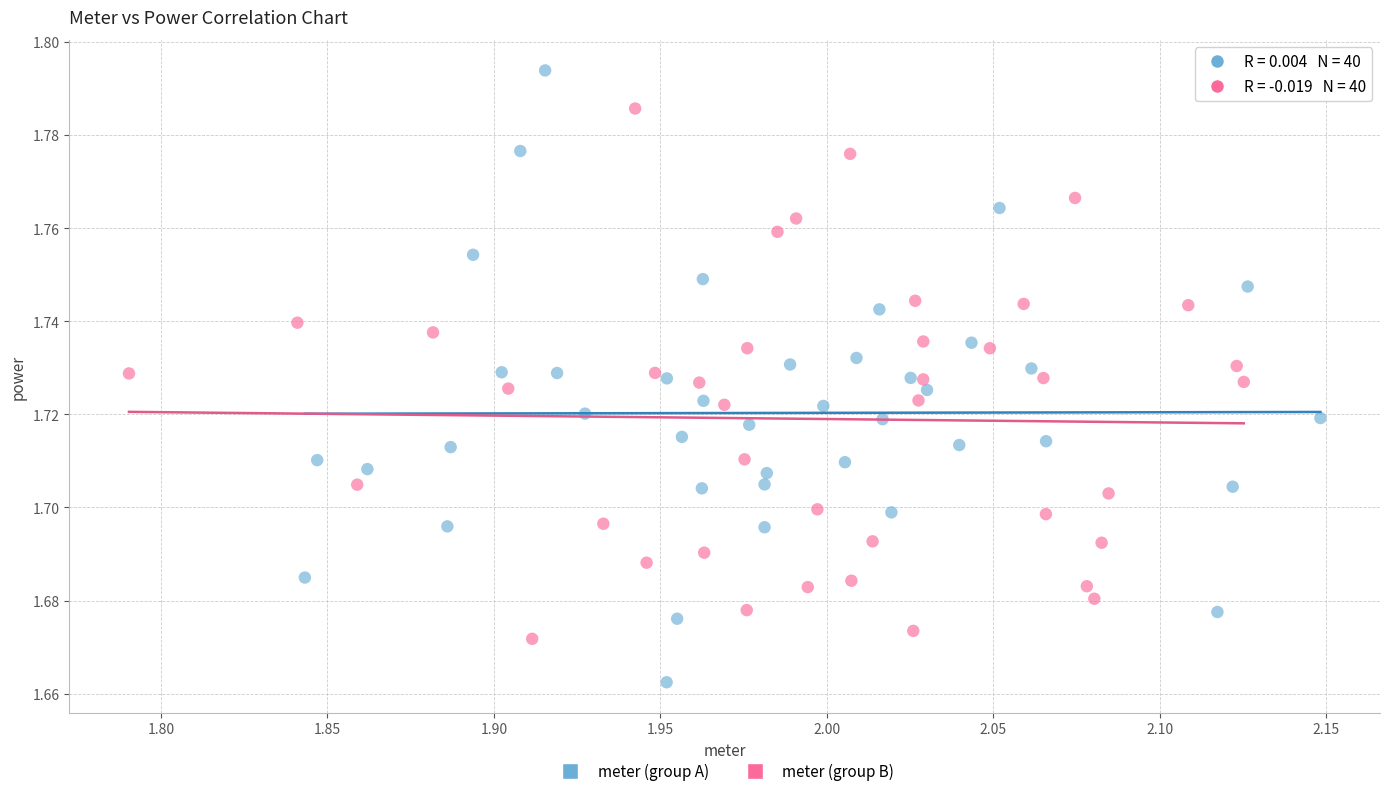

Which series has the largest Y range (max minus min)?

meter (group A)